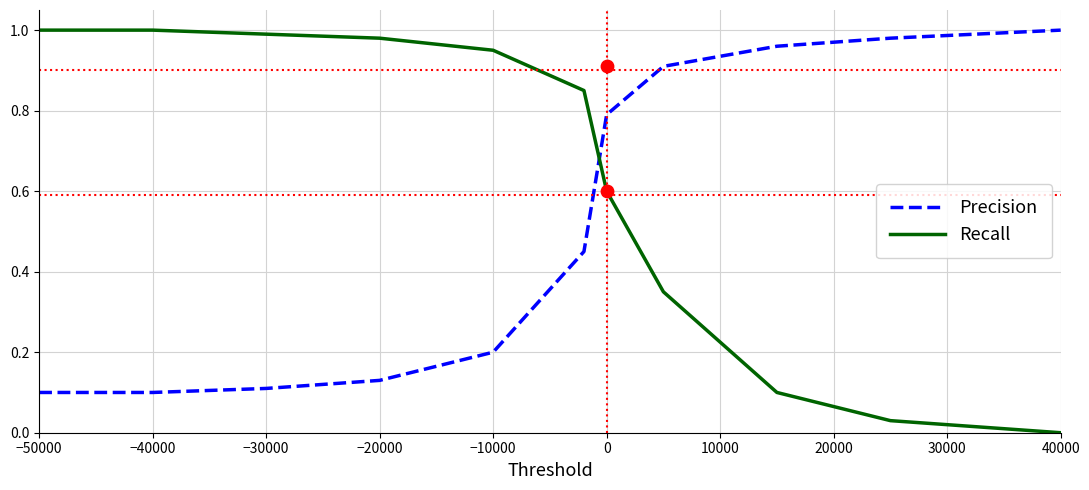

Is it true that Recall equals 1.0 at −50000?

True